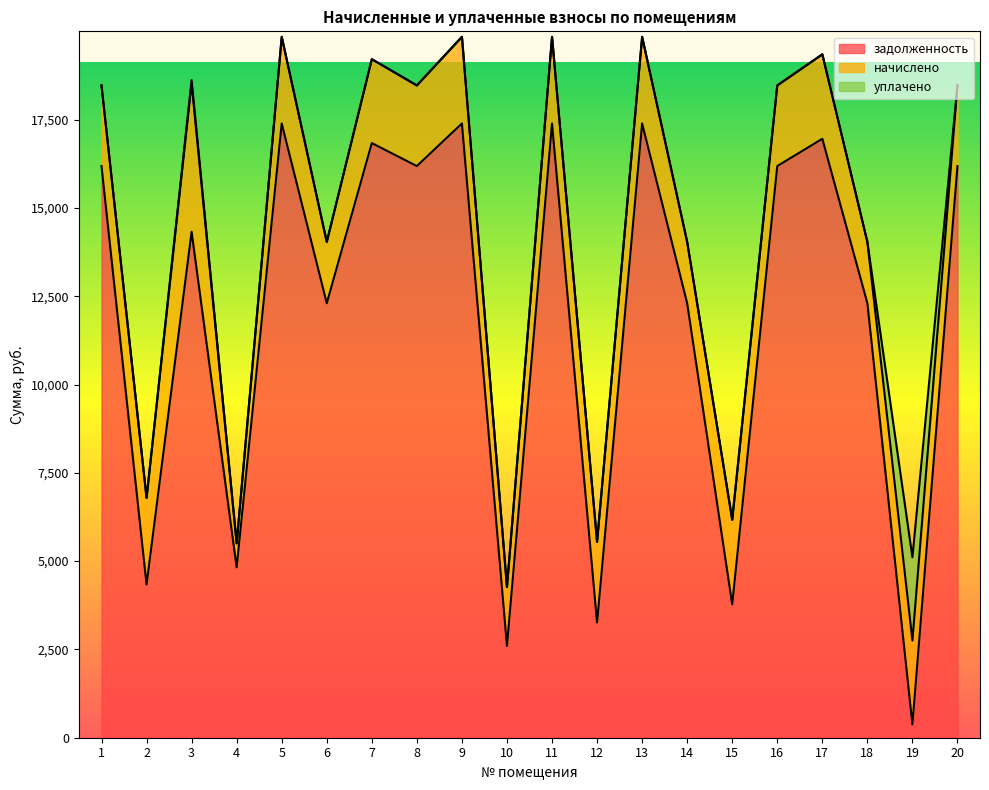

What are all the series names shown in the legend?

задолженность, начислено, уплачено